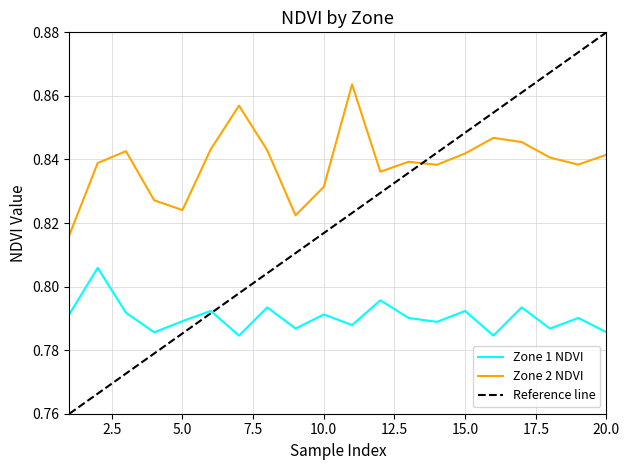

List the series in order of their peak value, lowest first.

Zone 1 NDVI, Zone 2 NDVI, Reference line